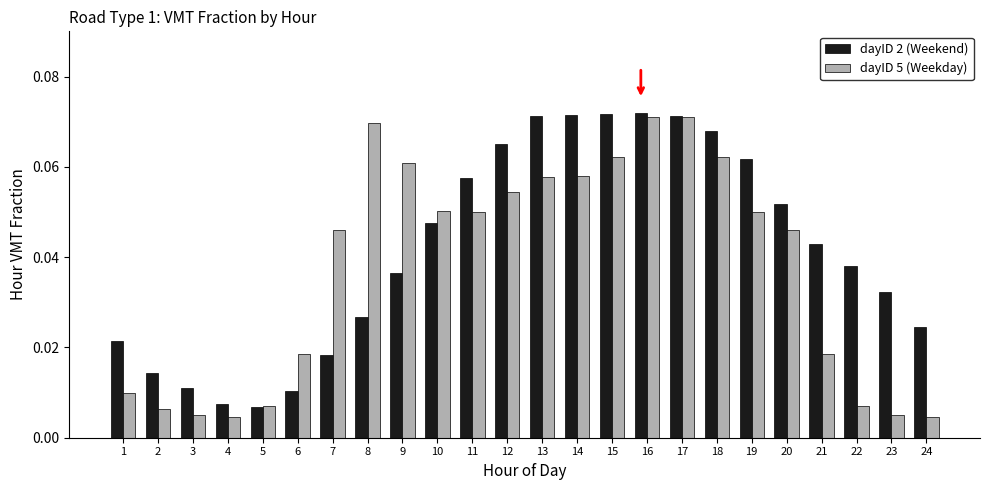

How many dayID 2 (Weekend) values are between 0 and 1?

24